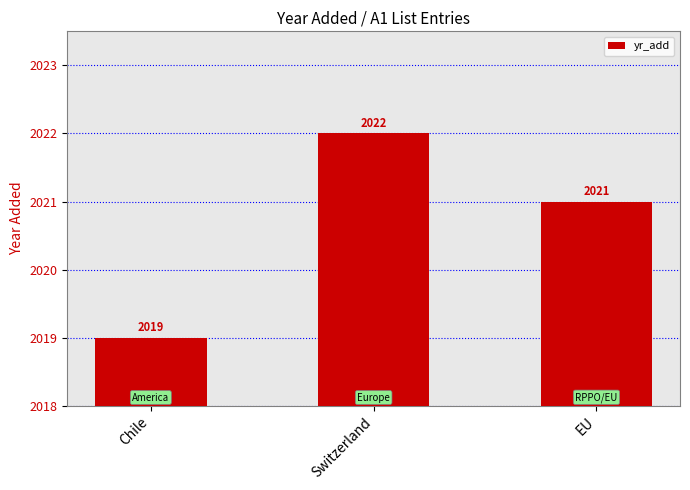

Count the values in the range 2019 to 2022.

3